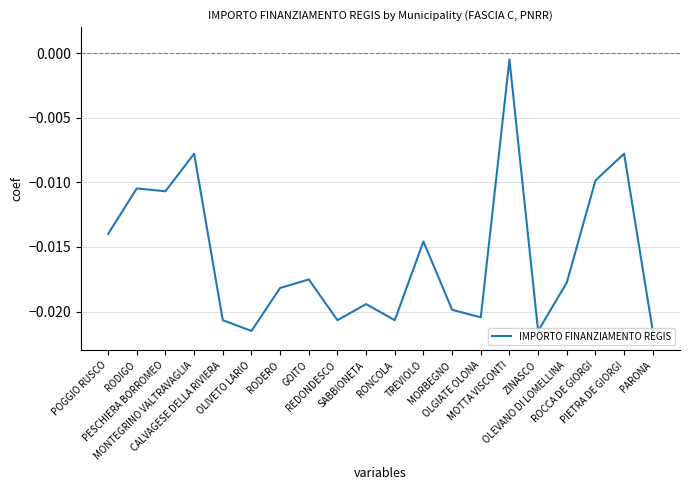

Is this an area chart (filled region under the line)?

No